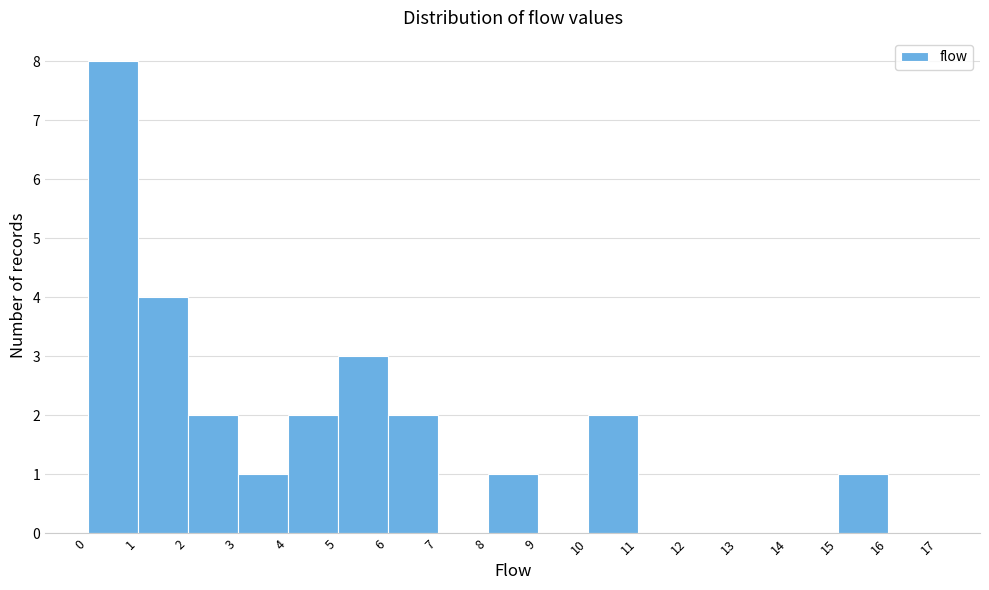

Reading left to right, transcribe this chart: for each bar, give the range it covers on the x-axis and its height. The values are not printed on the chart, so give them approximately, as read against the axis.

0 to 1: 8
1 to 2: 4
2 to 3: 2
3 to 4: 1
4 to 5: 2
5 to 6: 3
6 to 7: 2
7 to 8: 0
8 to 9: 1
9 to 10: 0
10 to 11: 2
11 to 12: 0
12 to 13: 0
13 to 14: 0
14 to 15: 0
15 to 16: 1
16 to 17: 0